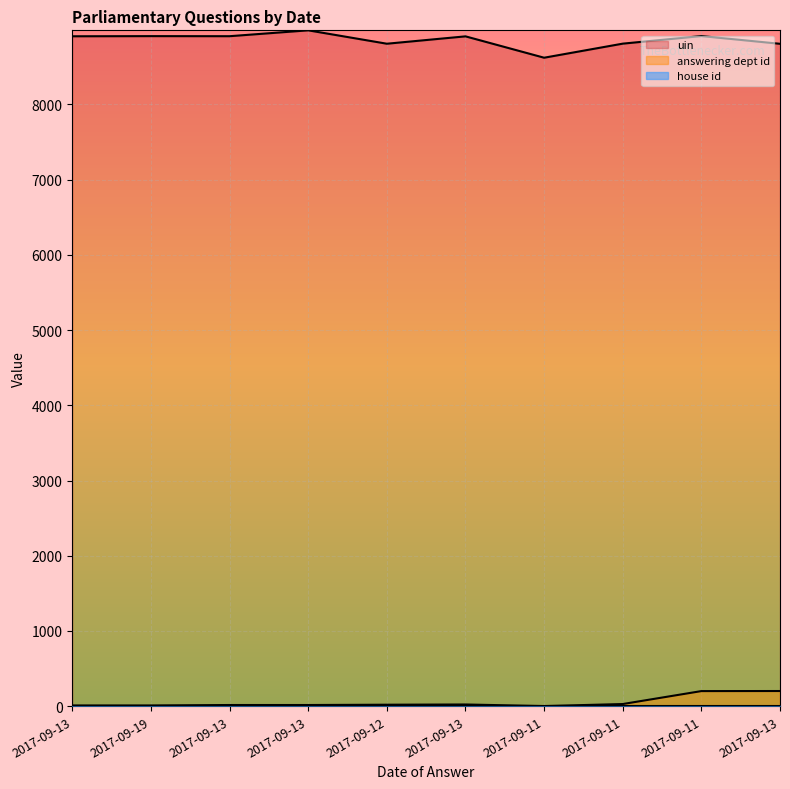

How many lines are shown in the chart?

3